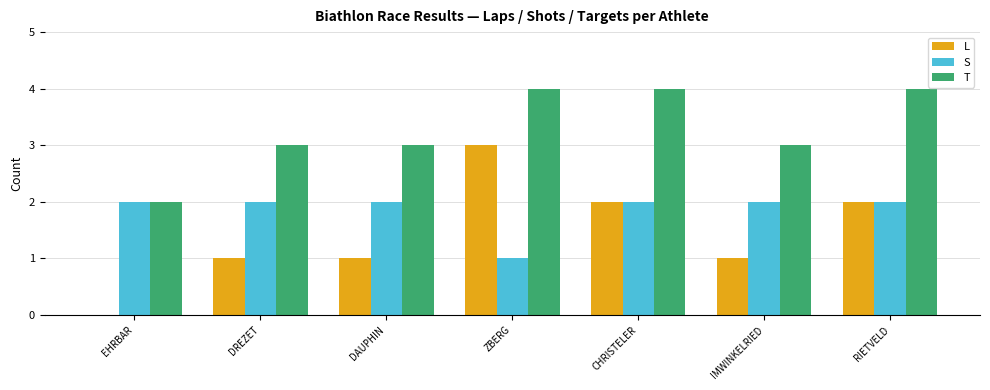

What are all the series names shown in the legend?

L, S, T